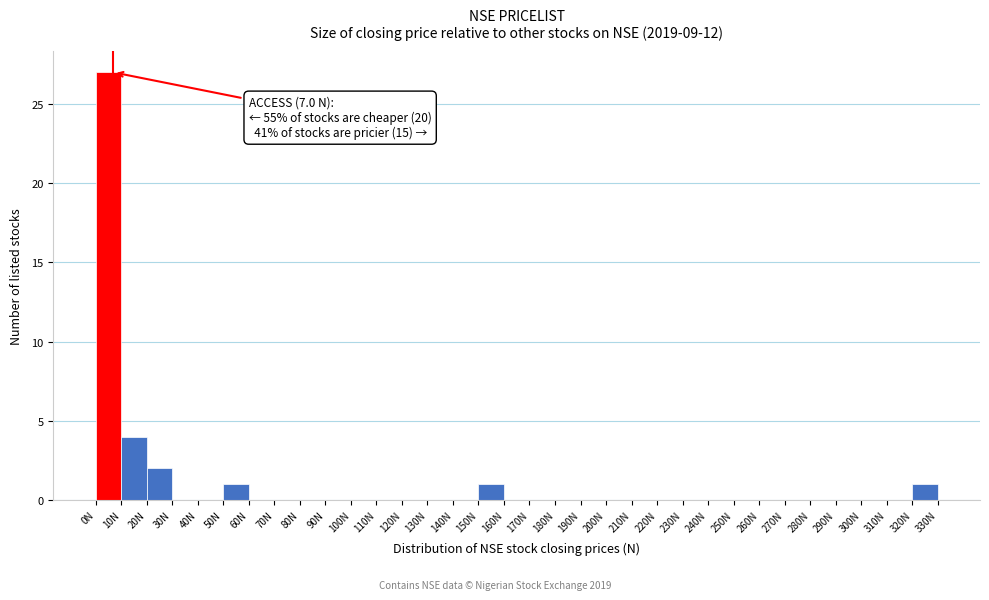

Over which range of the x-axis is the bar tallest?

0 to 10